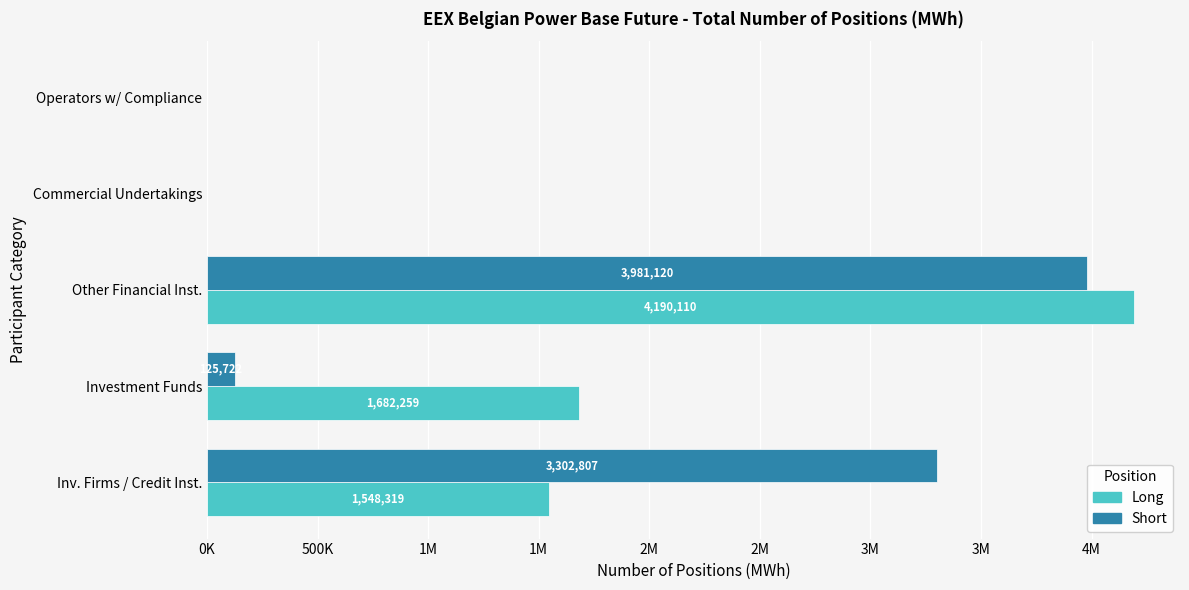

What are all the series names shown in the legend?

Long, Short